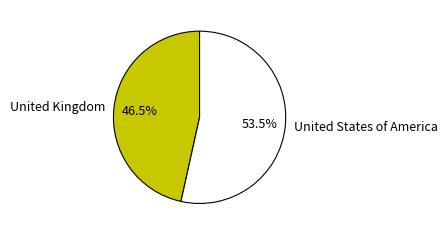

Rank the categories by value from lowest to highest.

United Kingdom, United States of America